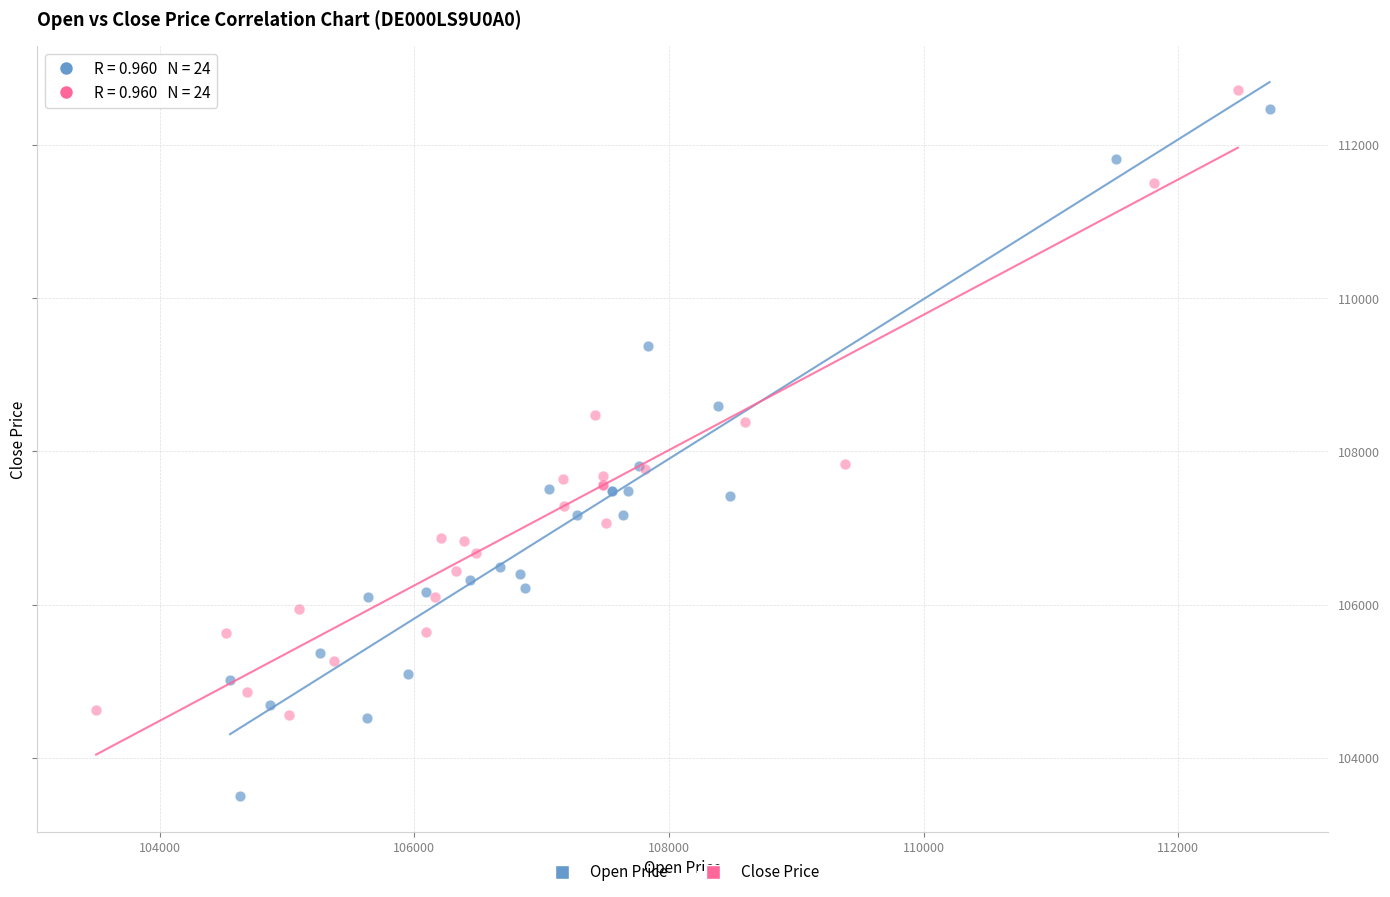

Which series reaches the minimum Y coordinate?

Open Price